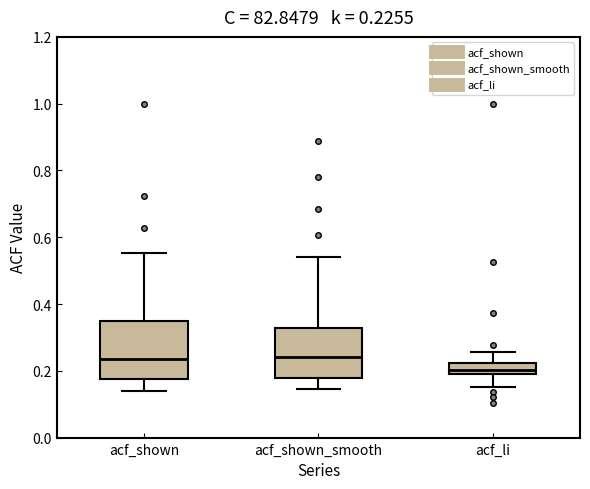

Which box's median line is the lowest?

acf_li